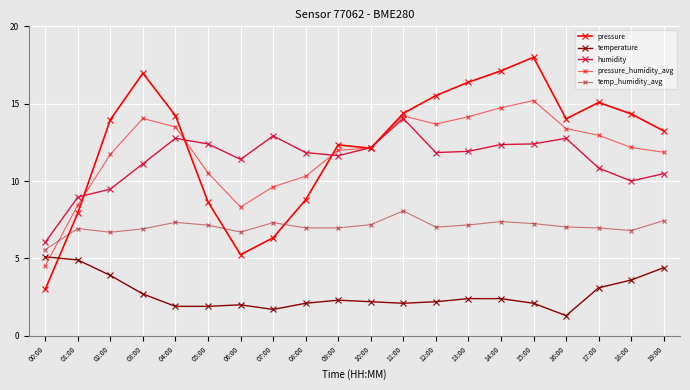

Where is the first local maximum for temperature?

06:00